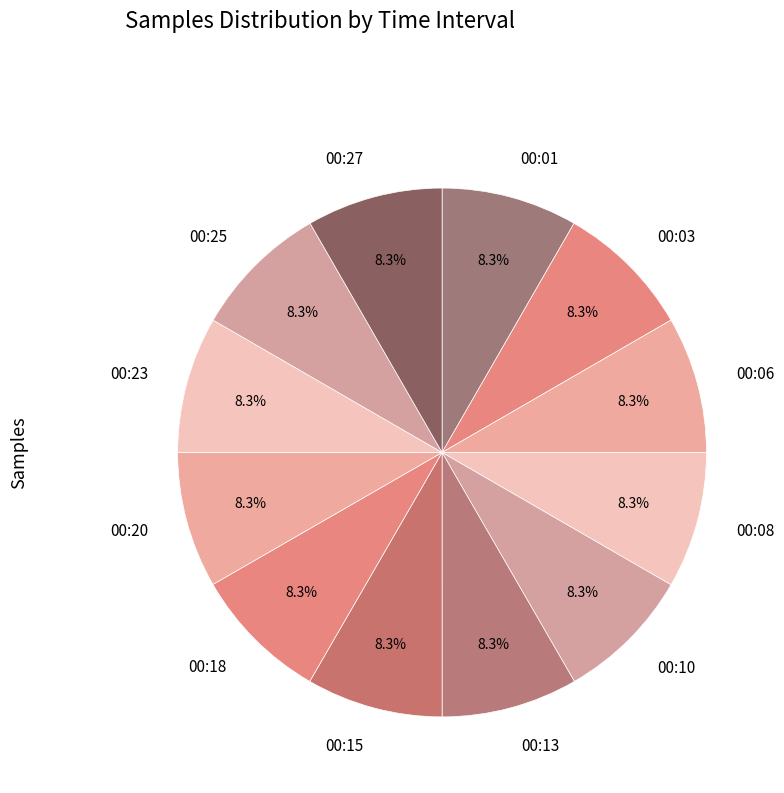

Is 00:08 the majority of the pie?

No